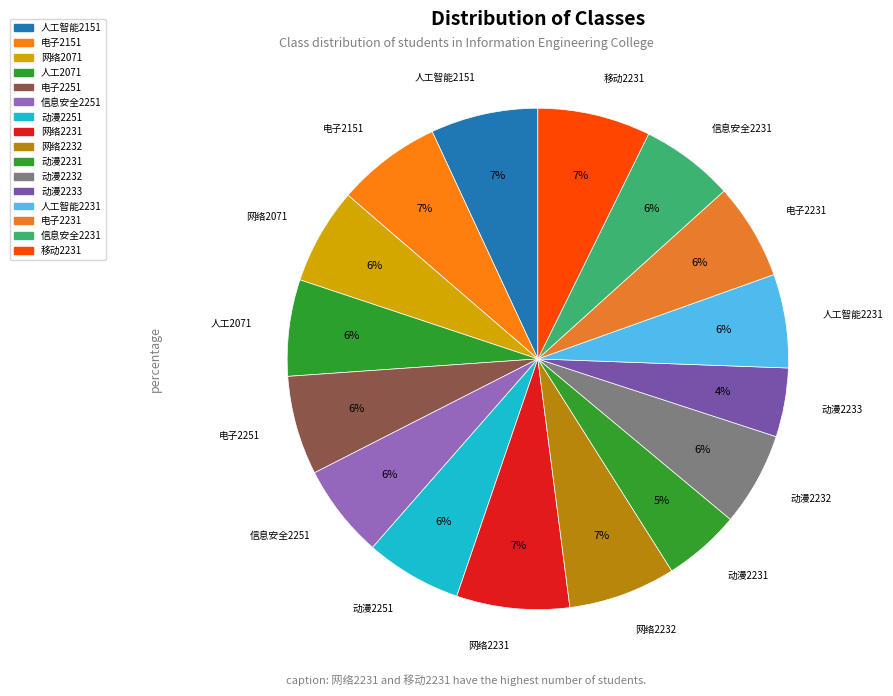

Rank the categories by value from lowest to highest.

动漫2233, 动漫2231, 信息安全2251, 动漫2232, 人工智能2231, 信息安全2231, 网络2071, 人工2071, 动漫2251, 电子2231, 电子2251, 电子2151, 人工智能2151, 网络2232, 网络2231, 移动2231